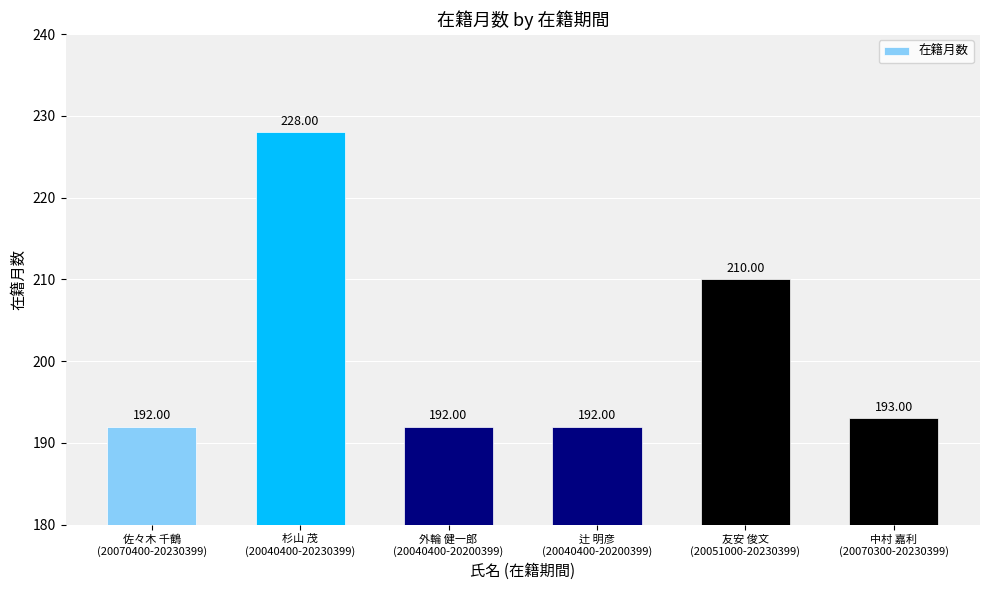

What position from the left is 辻 明彦
(20040400-20200399)?

4